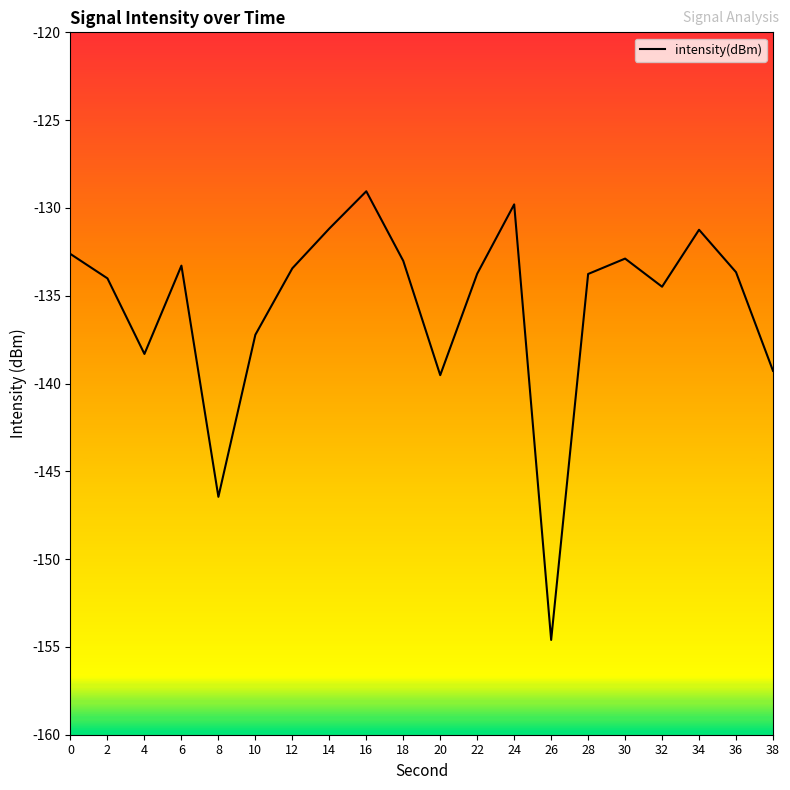

Between 18 and 14, which is larger?

14